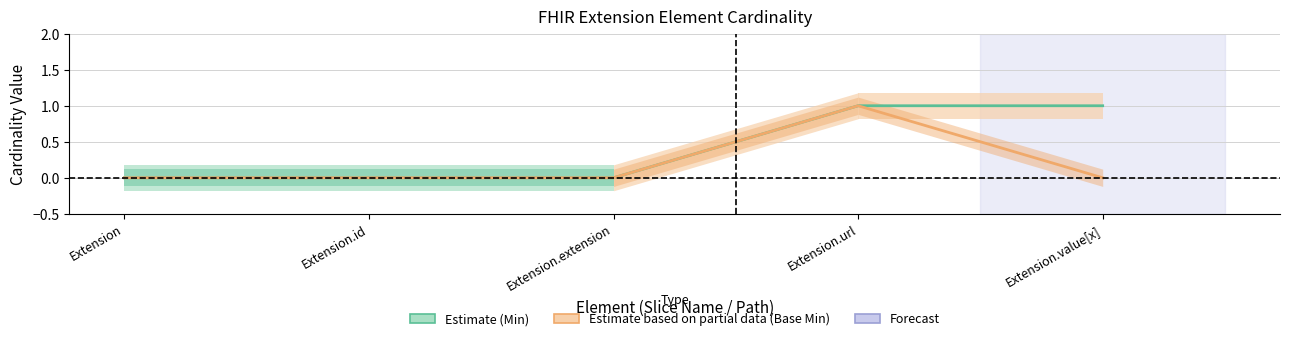

What is the label of the 2nd point from the left?

Extension.id